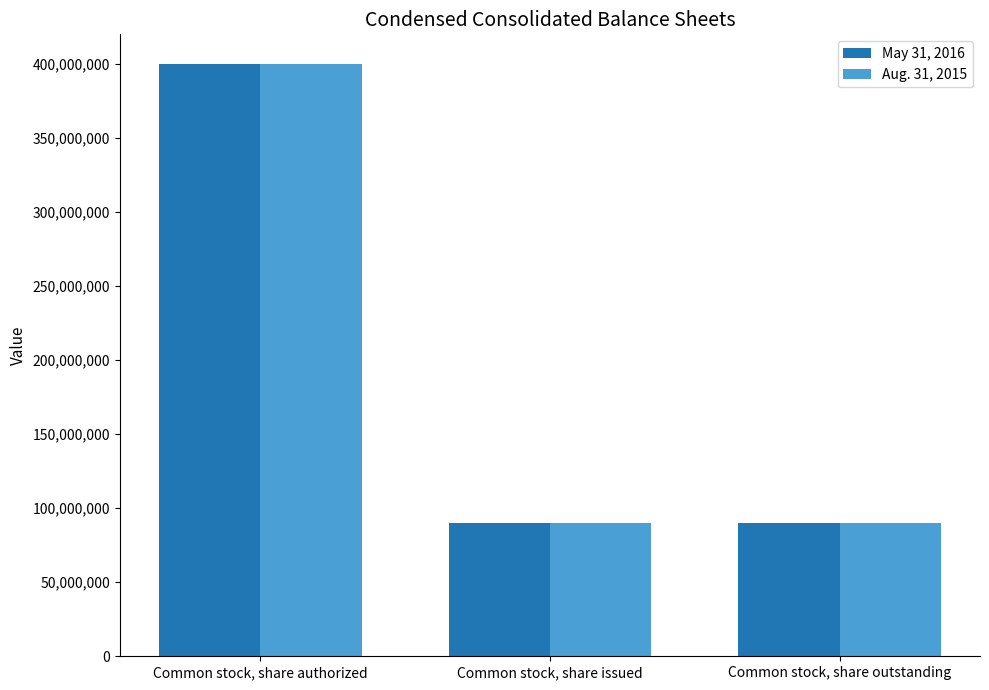

What is the total value across all series at Common stock, share issued?

180000000